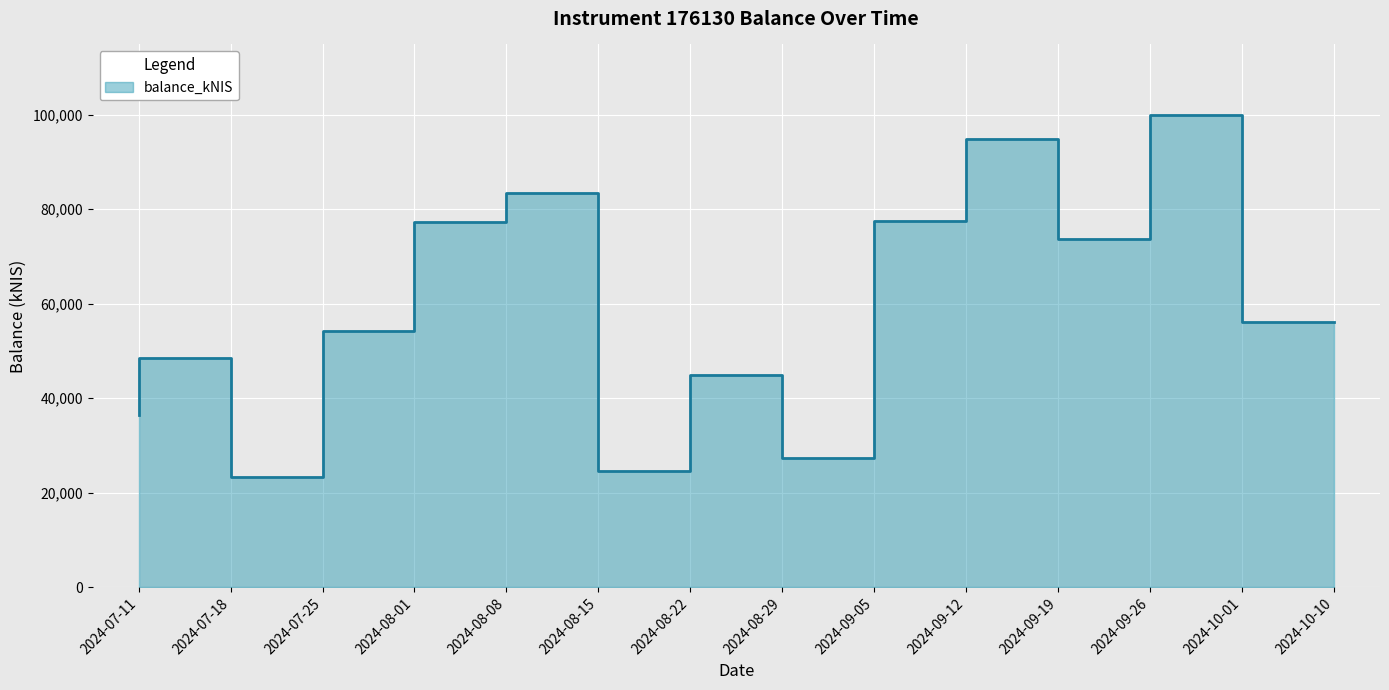

What is the sum of the values at 2024-09-05 and 2024-07-18?

75750.6